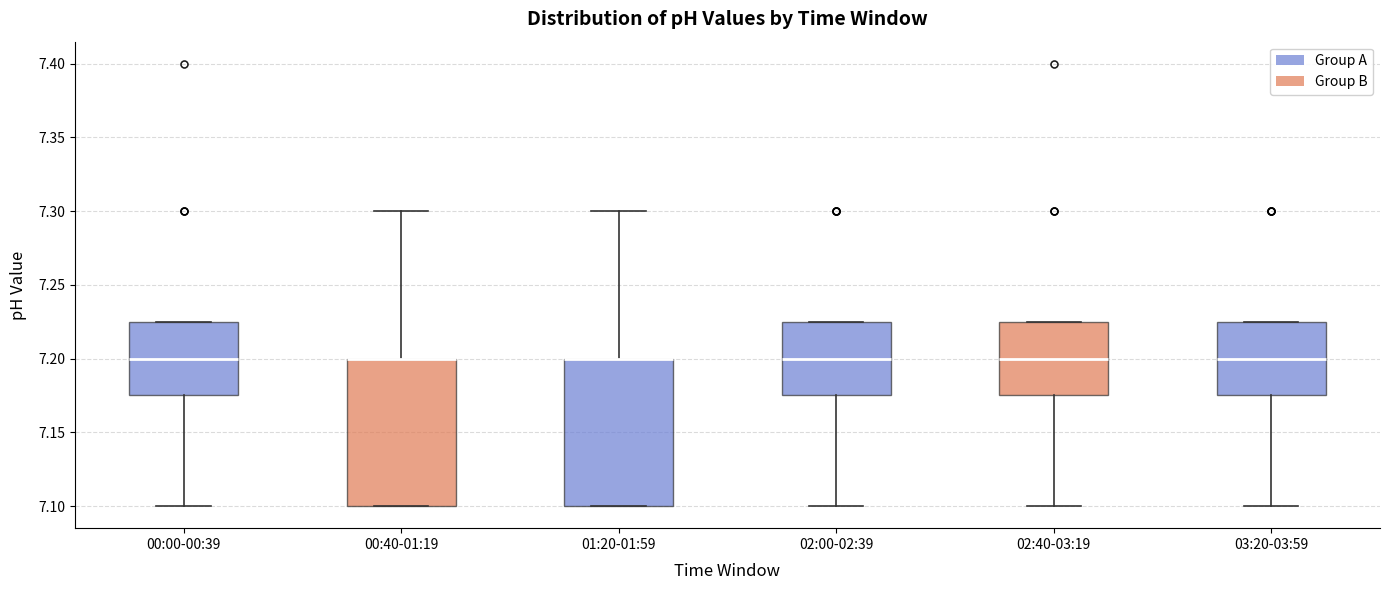

Reading left to right, transcribe this box plot: for each box, give where its median line is, the range the box spans, and where its two whiskers end, as read against the y-axis. The values are not printed on the chart, so give them approximately, as read against the axis.

00:00-00:39: median 7.200, box 7.175 to 7.225, whiskers 7.100 to 7.225
00:40-01:19: median 7.200 (drawn on the box's upper edge), box 7.100 to 7.200, whiskers 7.100 to 7.300
01:20-01:59: median 7.200 (drawn on the box's upper edge), box 7.100 to 7.200, whiskers 7.100 to 7.300
02:00-02:39: median 7.200, box 7.175 to 7.225, whiskers 7.100 to 7.225
02:40-03:19: median 7.200, box 7.175 to 7.225, whiskers 7.100 to 7.225
03:20-03:59: median 7.200, box 7.175 to 7.225, whiskers 7.100 to 7.225